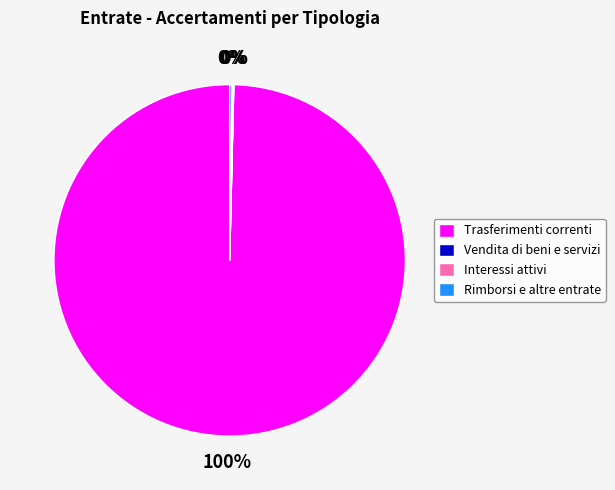

What is the largest slice in the pie chart?

Trasferimenti correnti